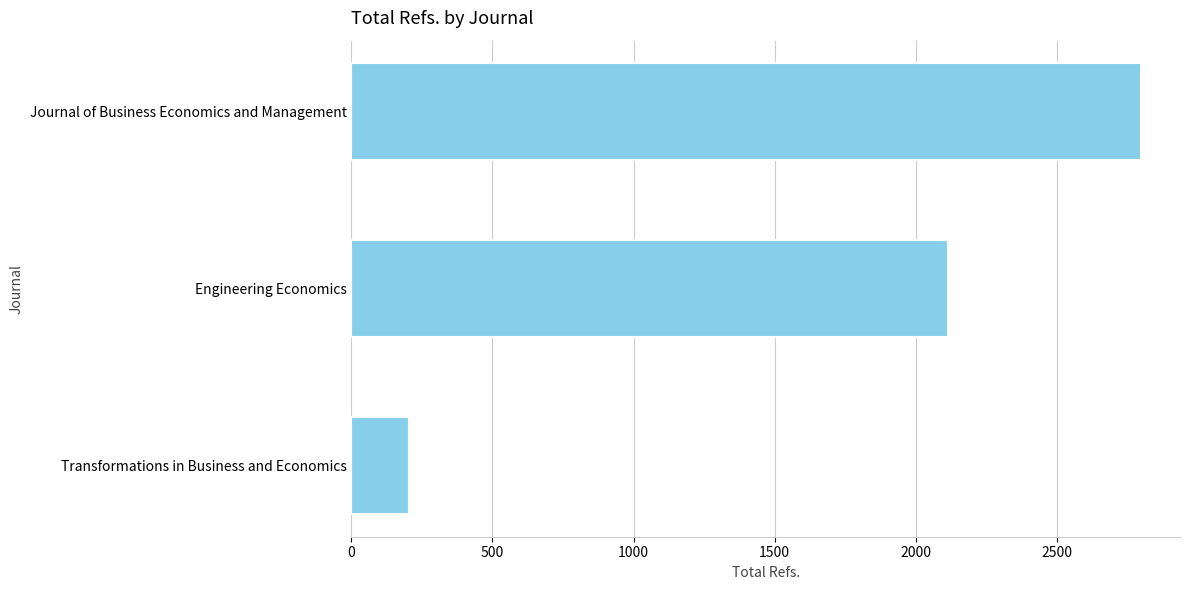

What is the difference between the second highest and minimum values?

1909